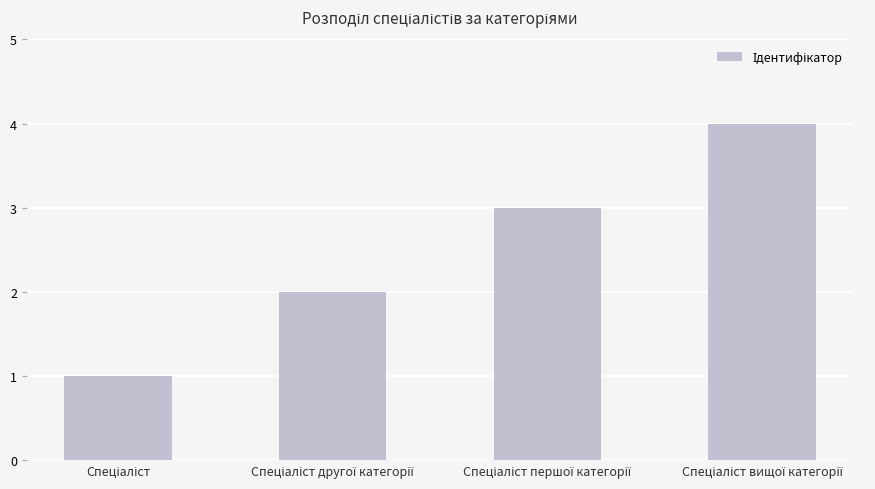

What is the greatest value displayed?

4